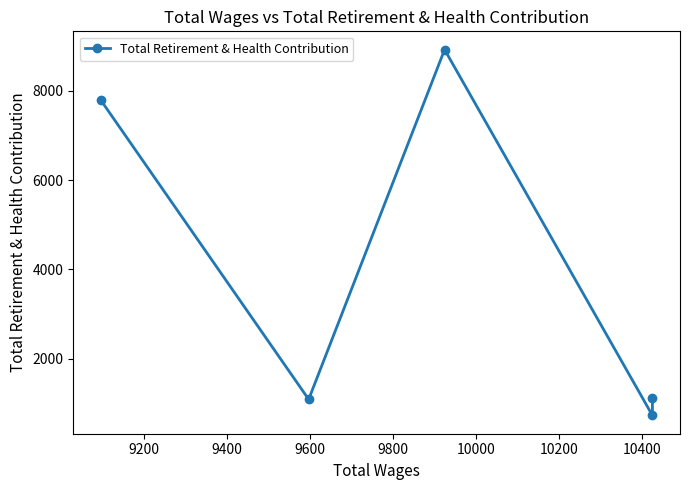

What is the difference between the maximum and minimum values?

8199